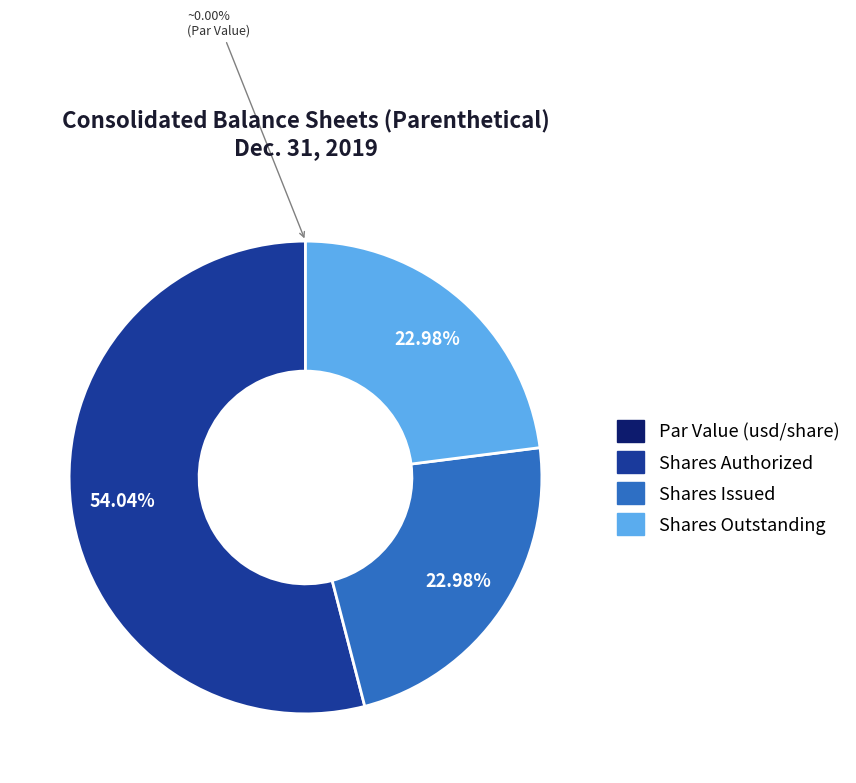

Is there a majority slice in this chart?

Yes